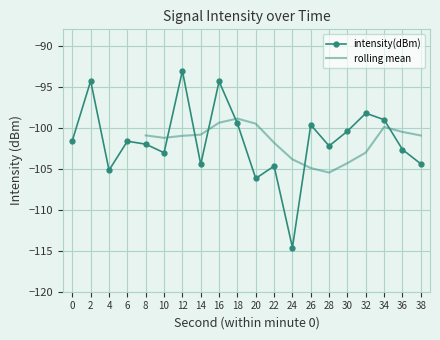

True or false: the data has more than 0 interior local peaks.

True